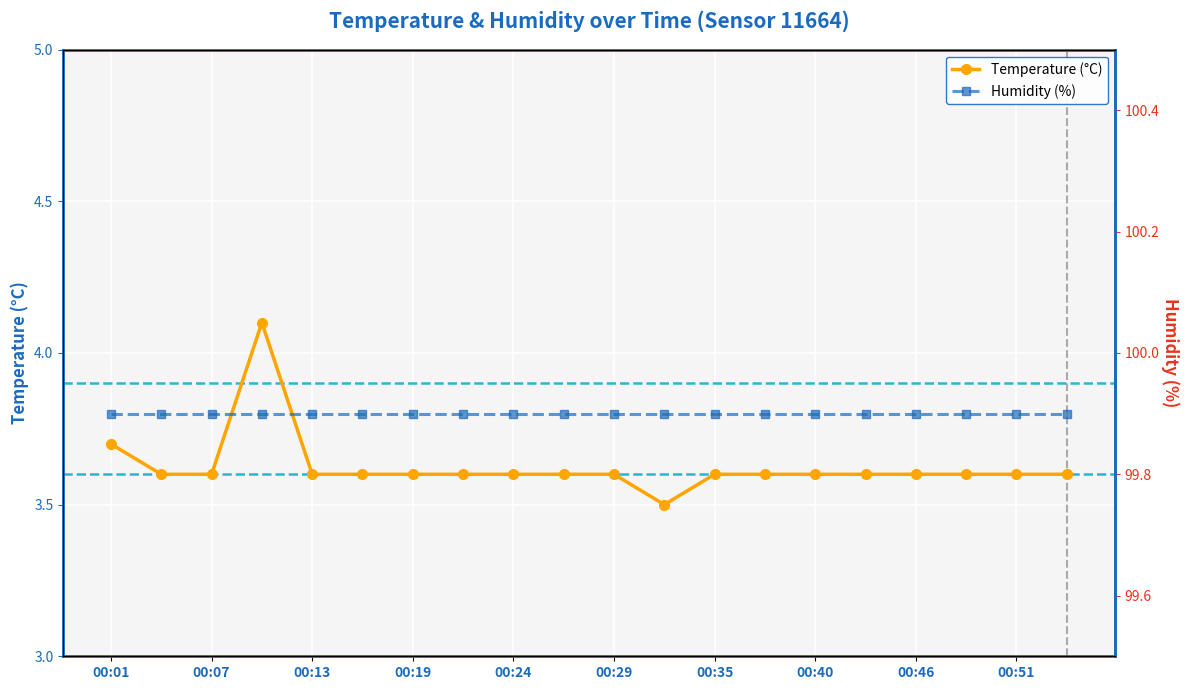

What is the difference between the maximum and minimum values in the Temperature (°C) series?

0.6